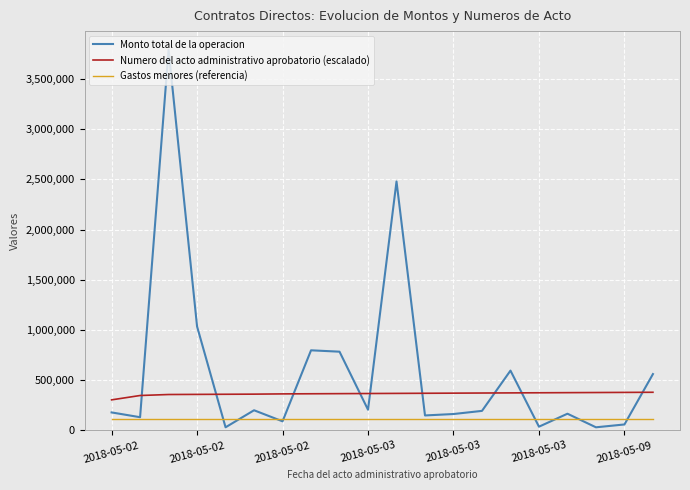

Which series has the largest total across all categories?

Monto total de la operacion